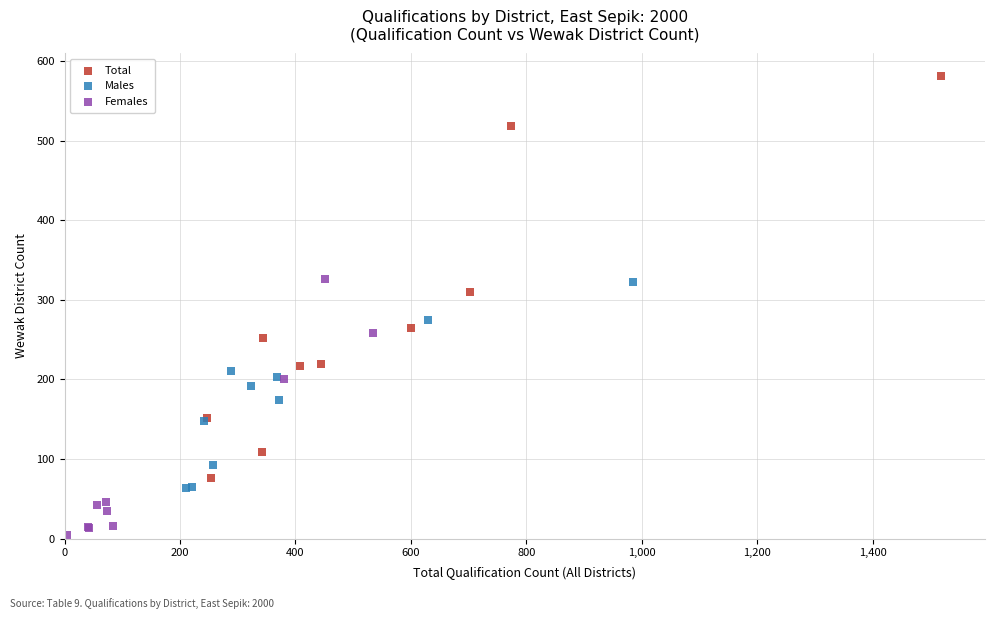

Which series contains the lowest Y value?

Females